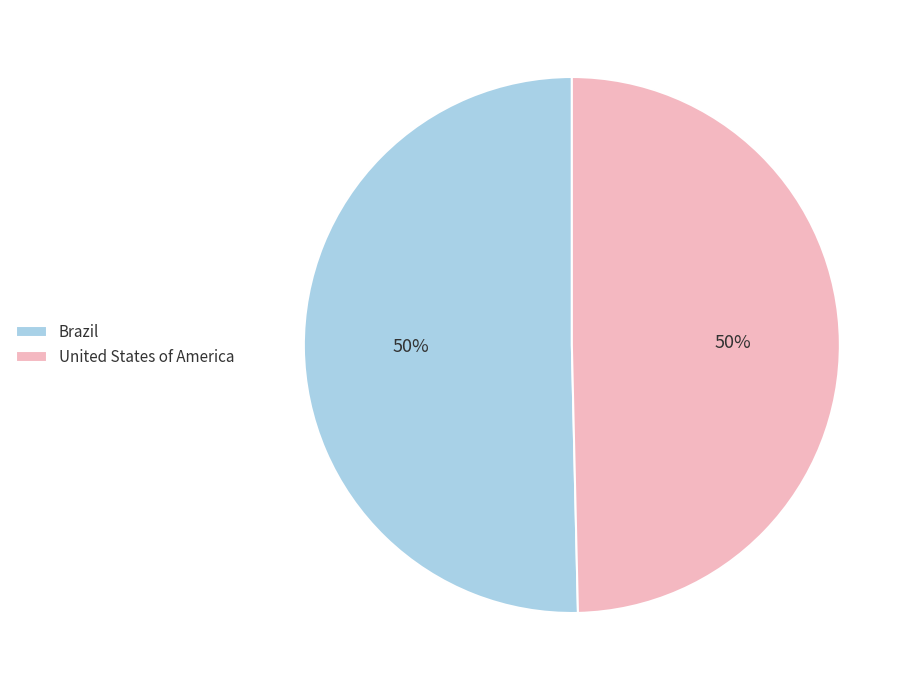

Do United States of America and Brazil together represent more than half of the pie?

Yes